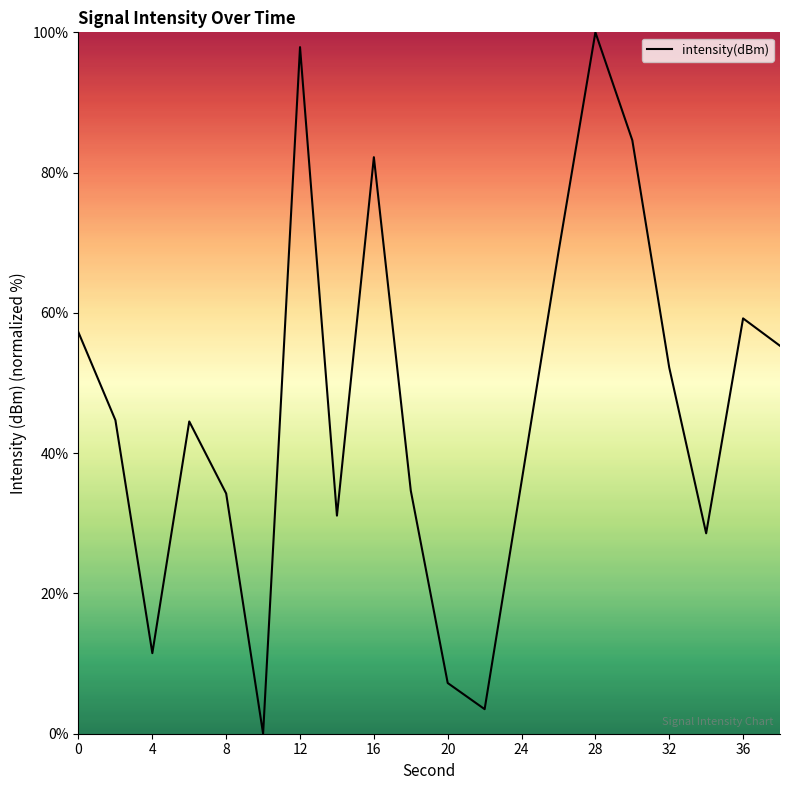

What is the difference between the maximum and minimum values?

100.0